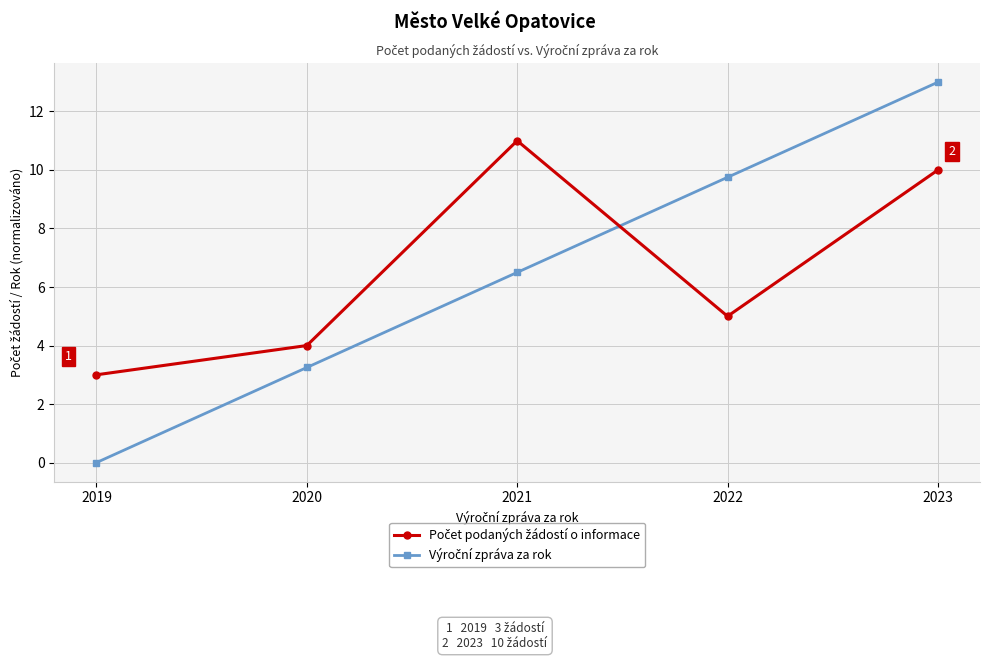

At which category is the sum across all series the highest?

2023